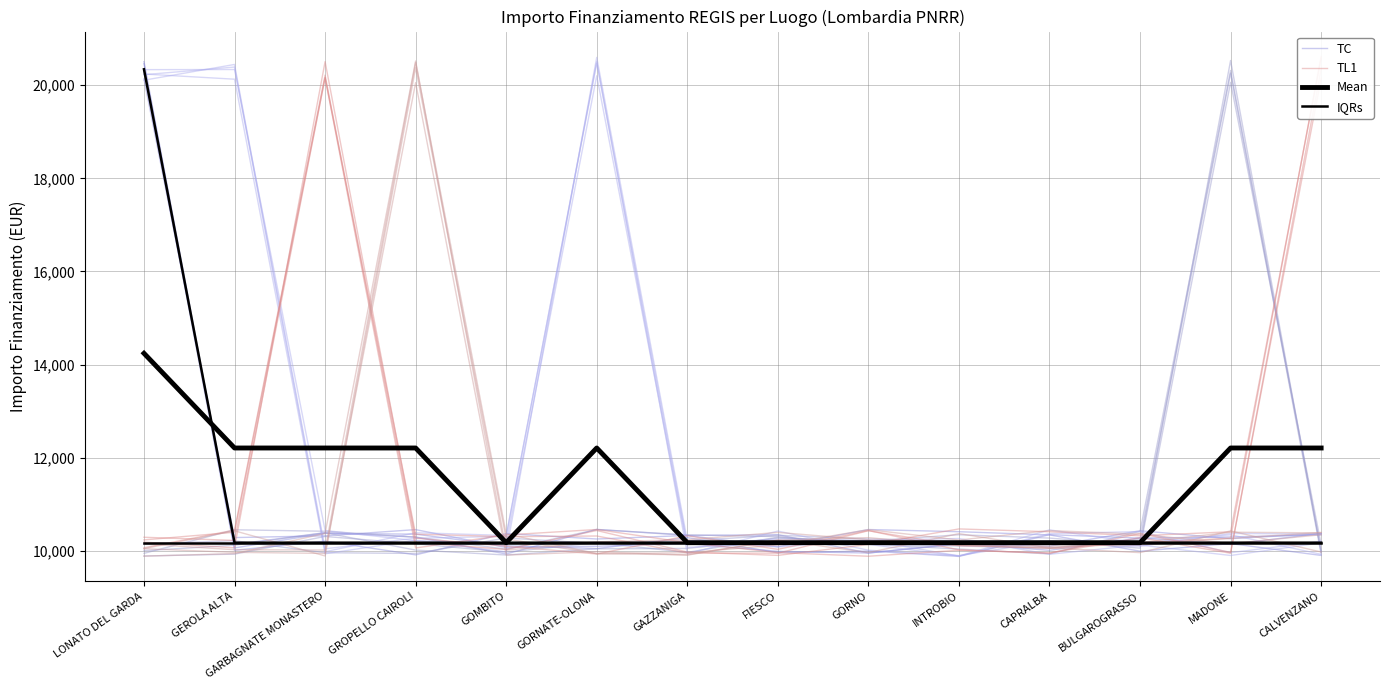

What is the label of the 13th point from the right?

GEROLA ALTA